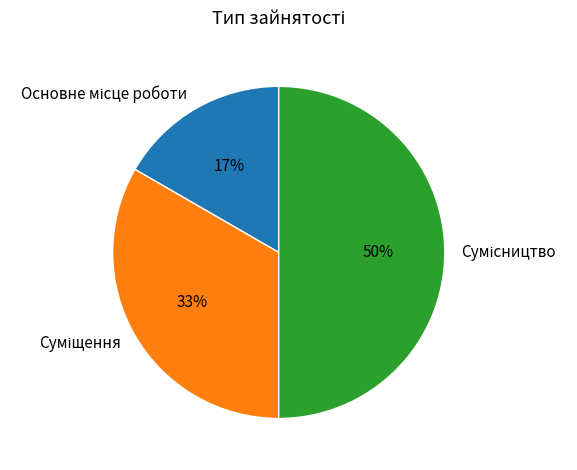

To the nearest percent, what is the average slice percentage?

33%